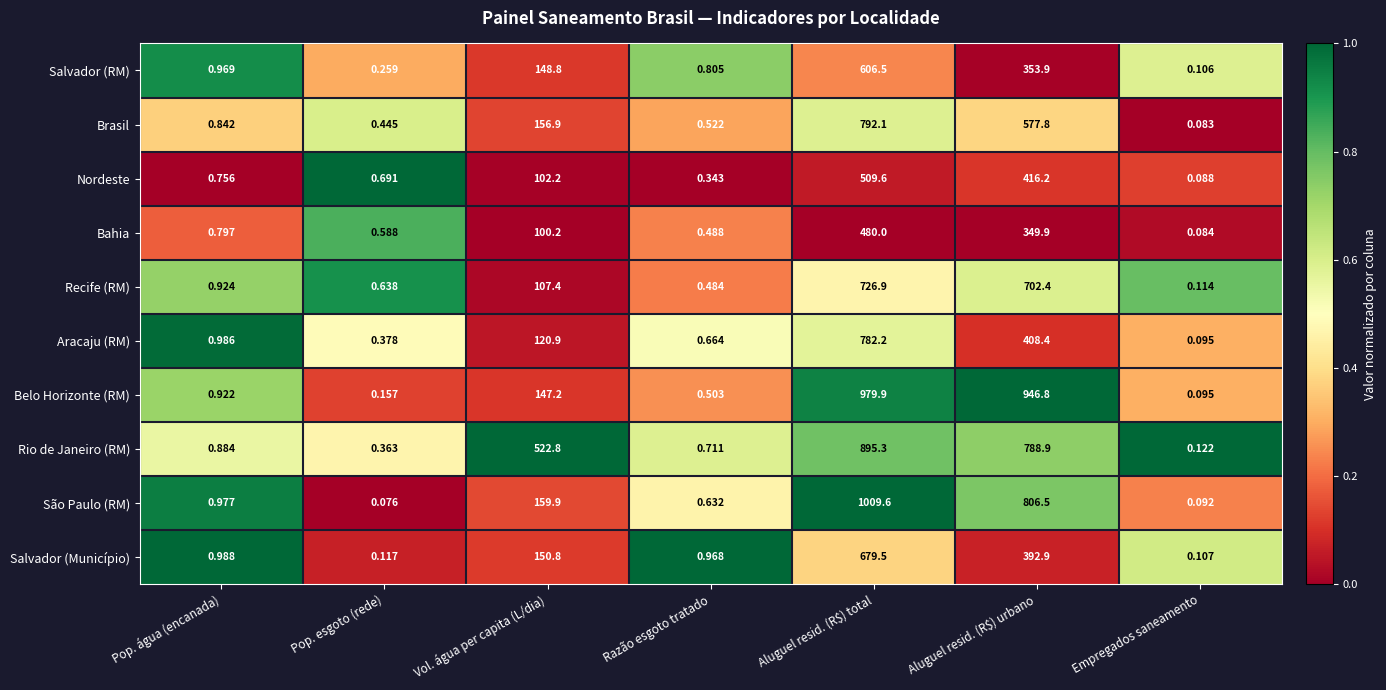

Rank the series at Aluguel resid. (R$) urbano from lowest to highest value.

Bahia, Salvador (RM), Salvador (Município), Aracaju (RM), Nordeste, Brasil, Recife (RM), Rio de Janeiro (RM), São Paulo (RM), Belo Horizonte (RM)